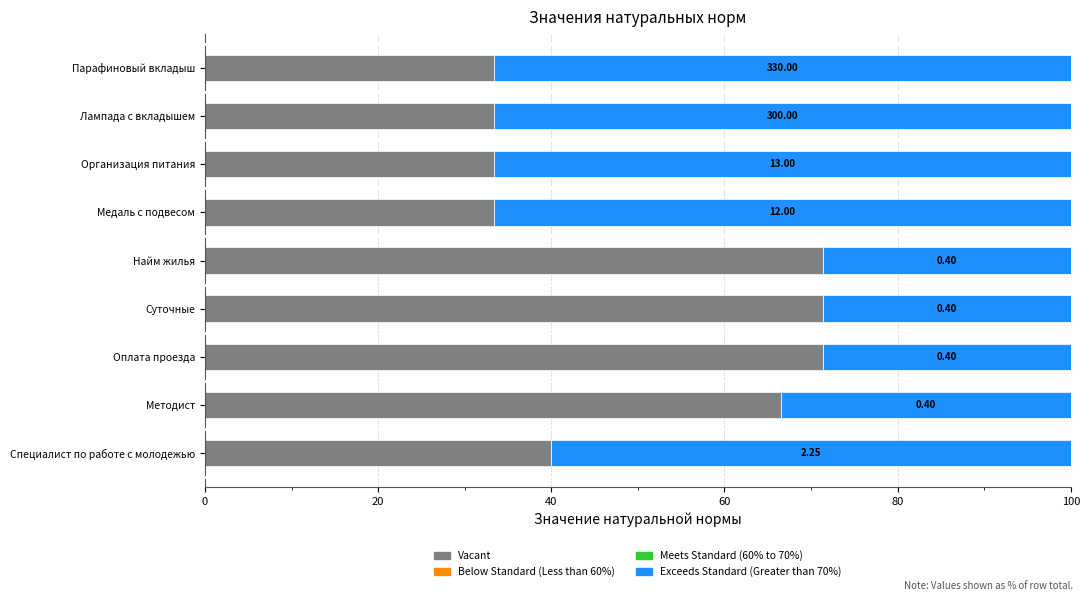

List the series in order of their peak value, lowest first.

Below Standard (Less than 60%), Meets Standard (60% to 70%), Exceeds Standard (Greater than 70%), Vacant